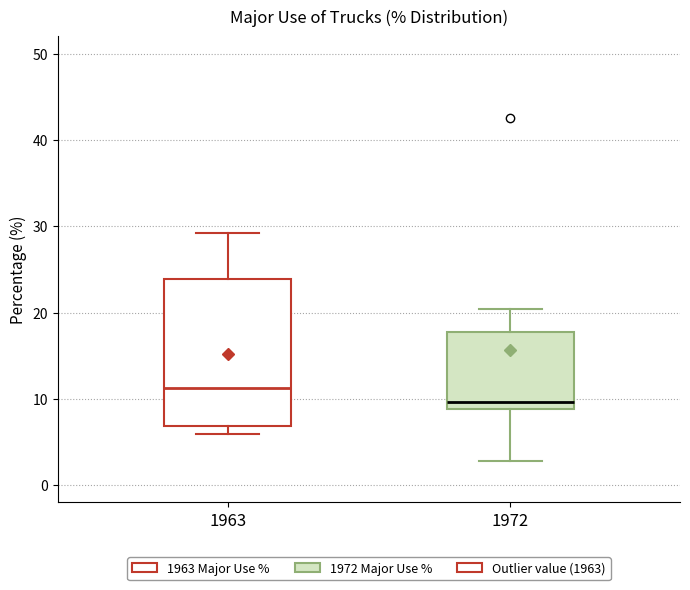

Reading left to right, read every box against the y-axis: the position of its median line, the range the box covers, and the ends of its whiskers. The values are not printed on the chart, so give them approximately, as read against the axis.

1963: median 11, box 7 to 24, whiskers 6 to 29
1972: median 10, box 9 to 18, whiskers 3 to 20